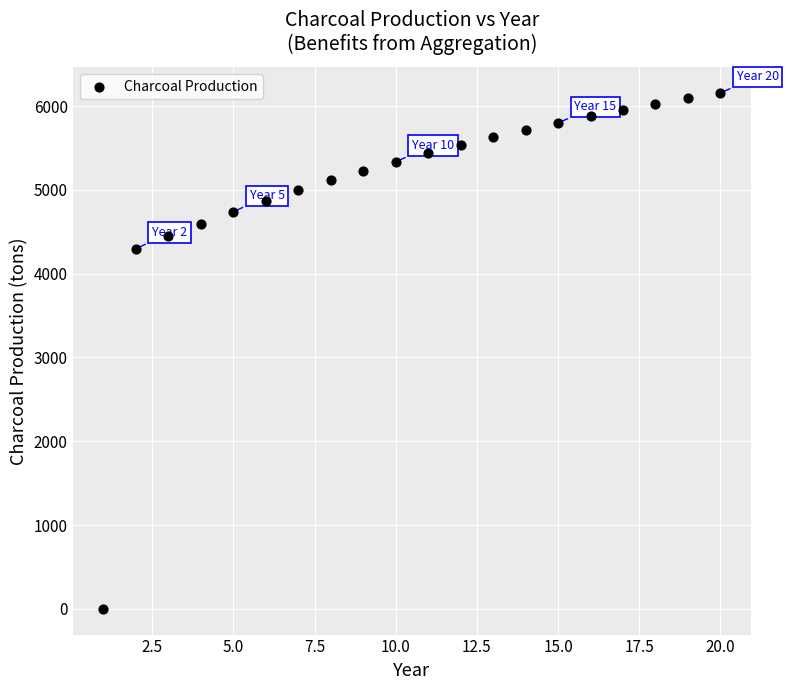

What Y value in the scatter plot is closest to 3079?

4297.2